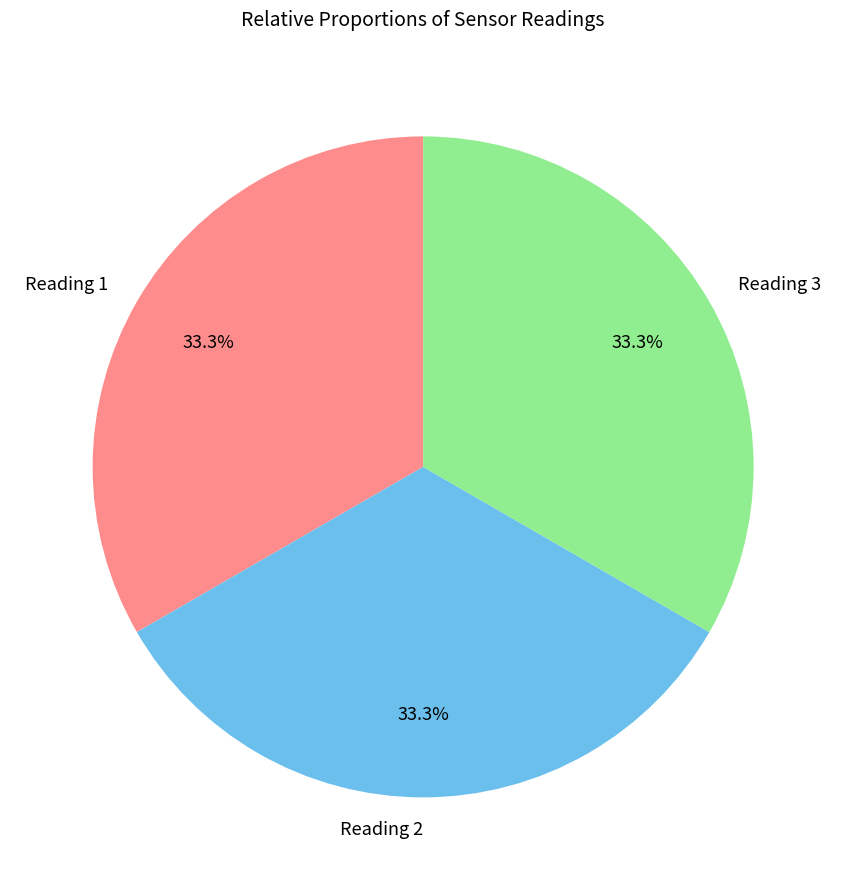

What percentage is NOT represented by Reading 3?

66.7%